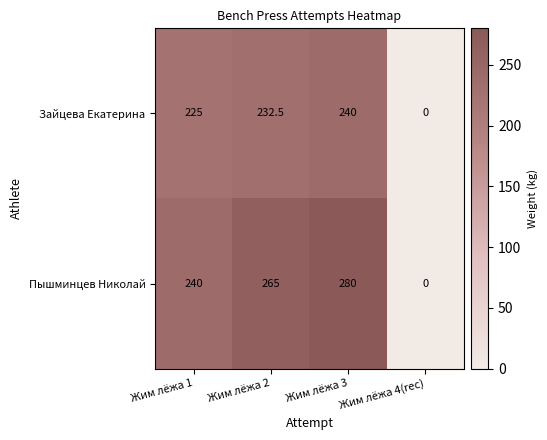

At which category is the sum across all series the highest?

Жим лёжа 3